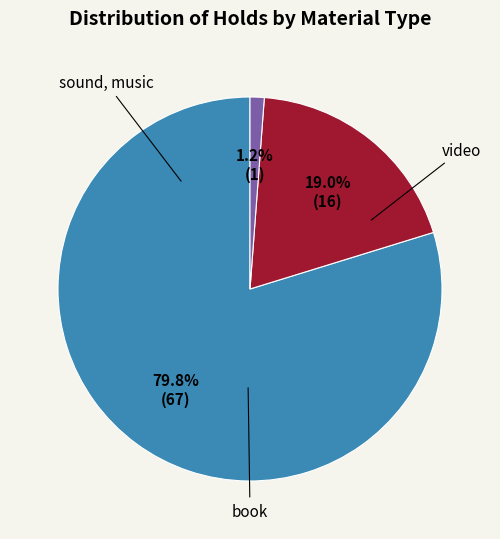

Is there any slice that represents more than half of the pie?

Yes